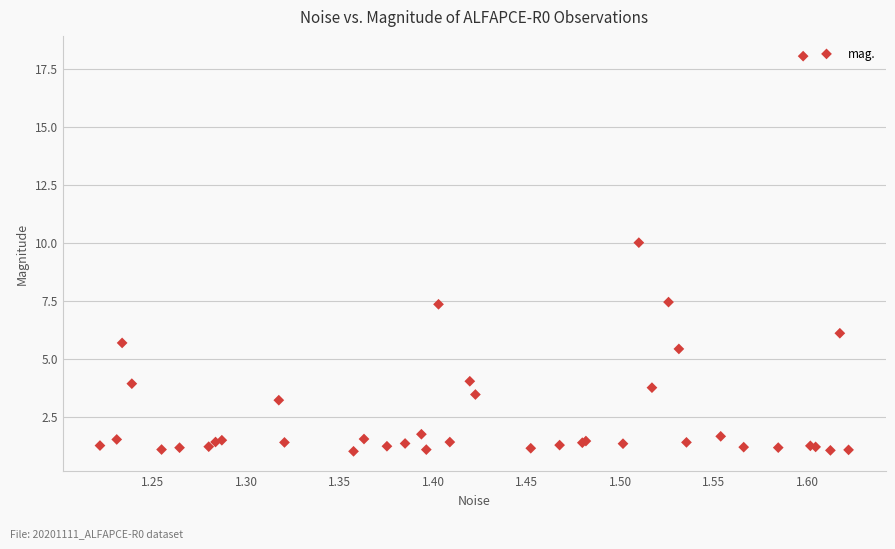

What Y value in the scatter plot is closest to 9?

10.0